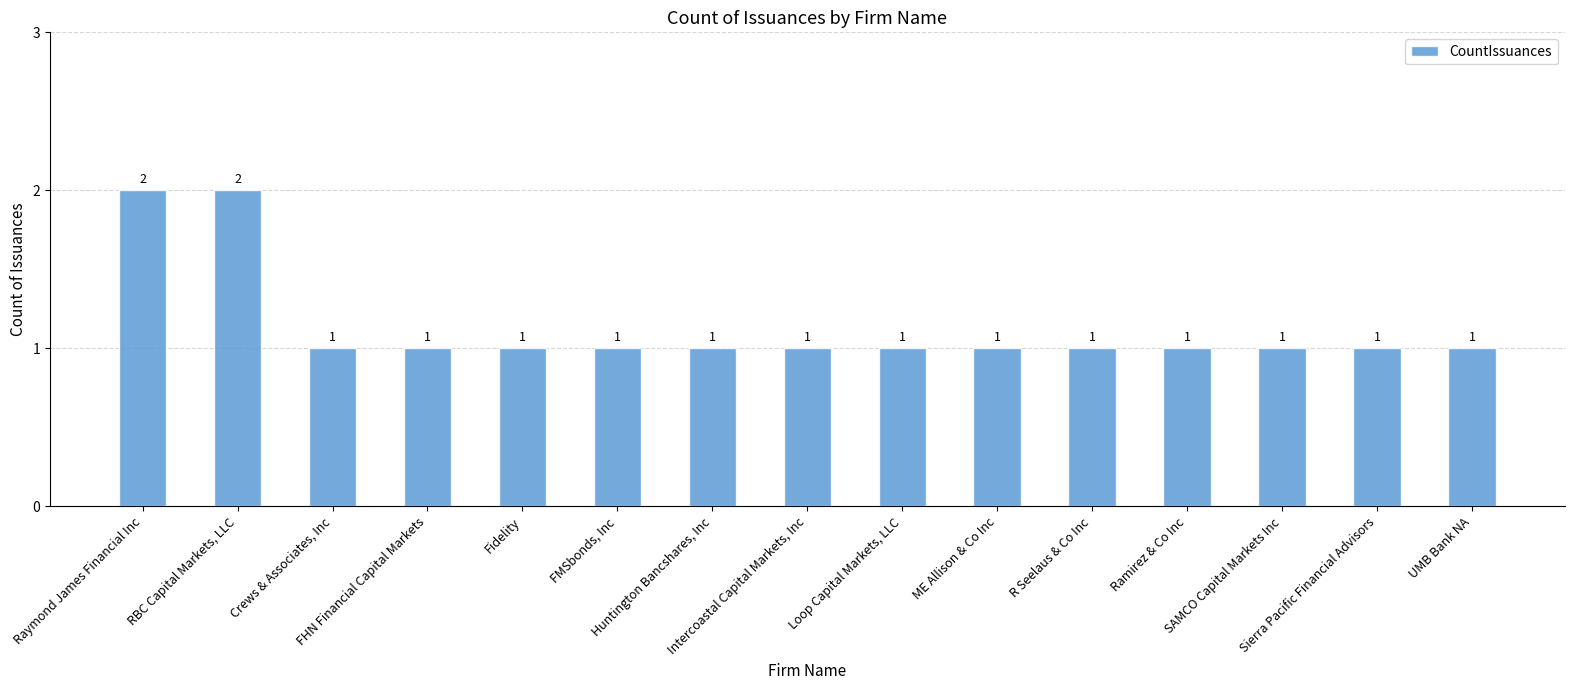

What is the value of the 9th bar from the left?

1